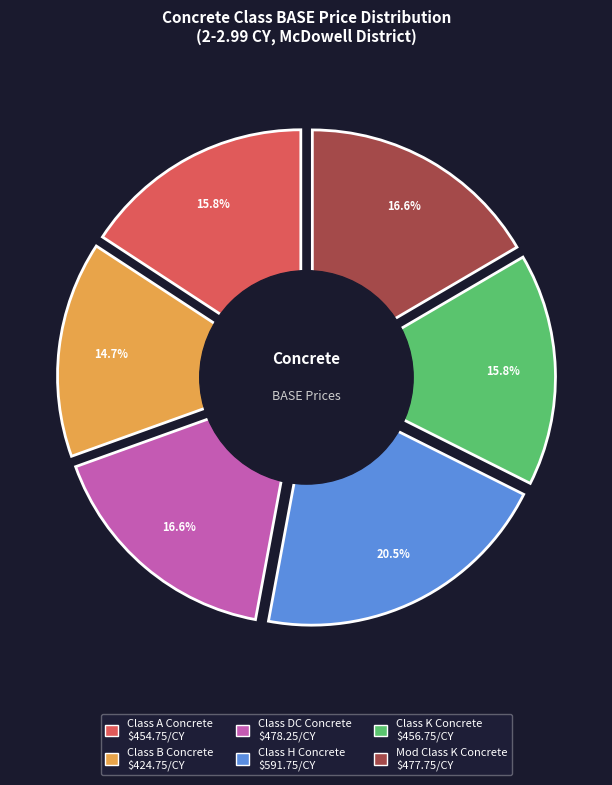

What is the change in value from Class DC Concrete to Class K Concrete?

-21.5